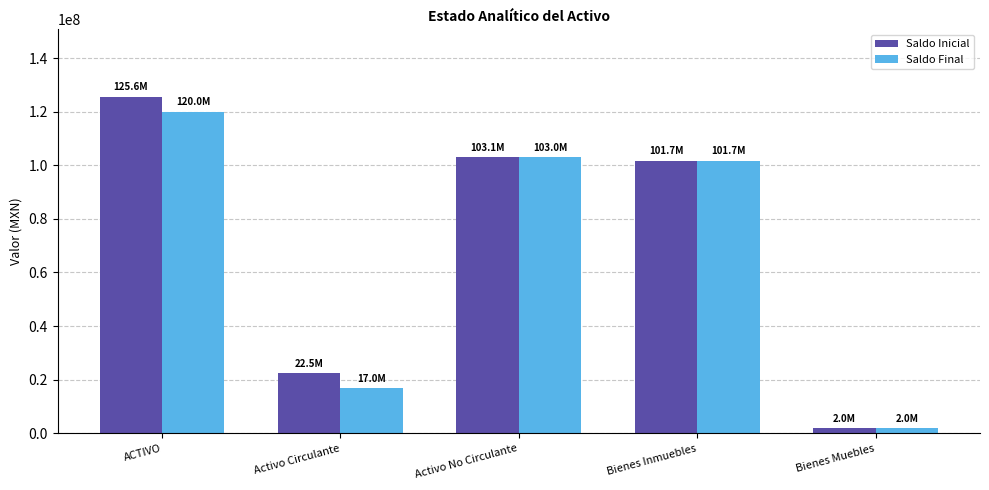

How many categories are shown in the chart?

5